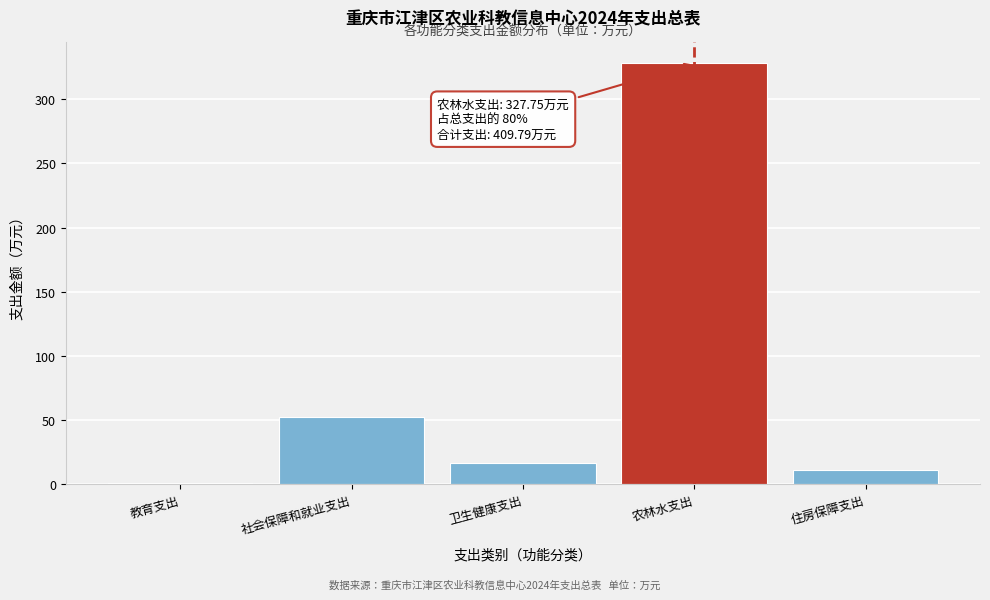

Reading left to right, list all the values displayed in this chart.

教育支出=1.4	社会保障和就业支出=52.5	卫生健康支出=16.6	农林水支出=327.8	住房保障支出=11.5